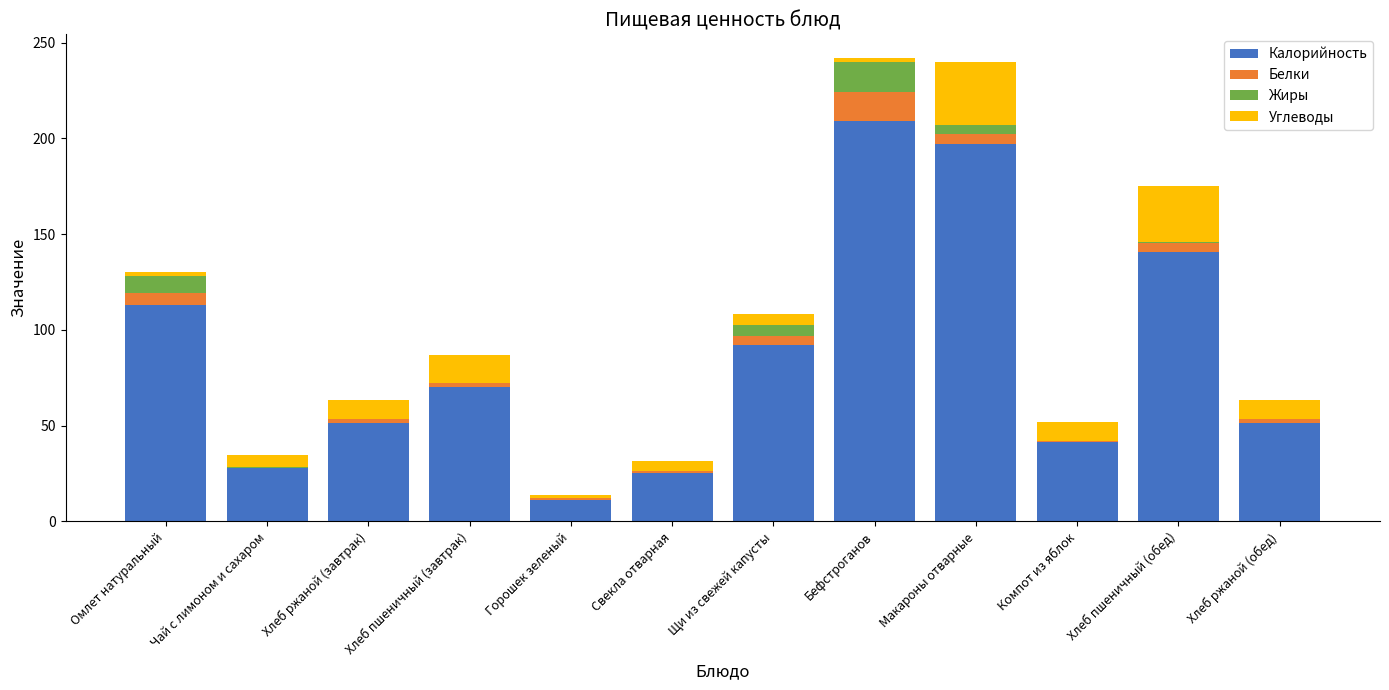

Does the chart contain stacked bars?

Yes